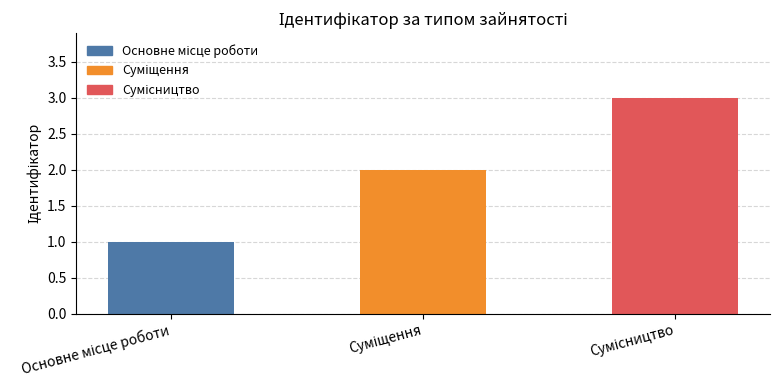

What is the difference between the maximum and minimum values?

2